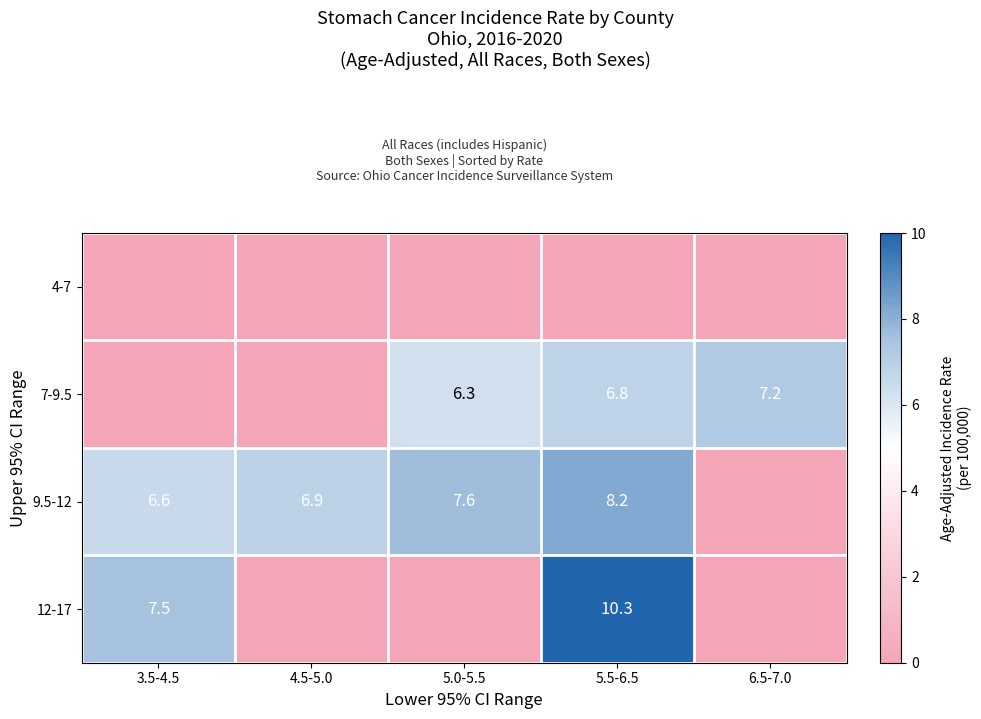

Count the number of categories in the chart.

5